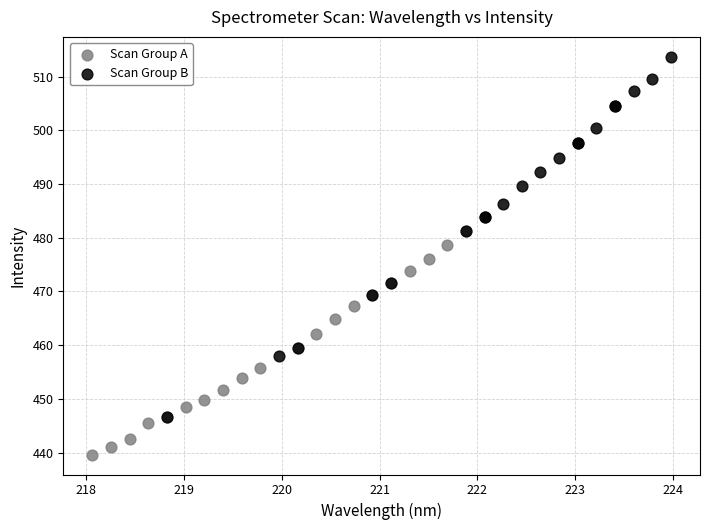

Which series has the largest Y range (max minus min)?

Scan Group B